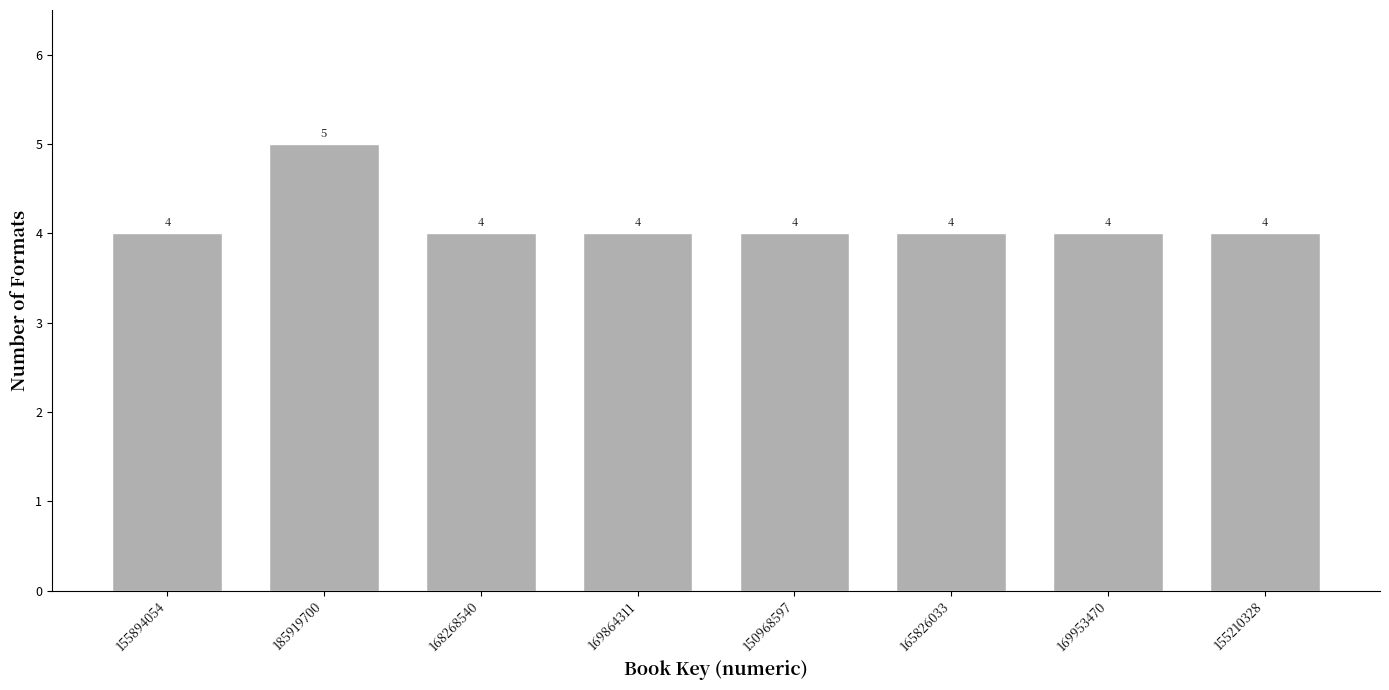

Reading right to left, transcribe all the data shown in this chart.

4	4	4	4	4	4	5	4